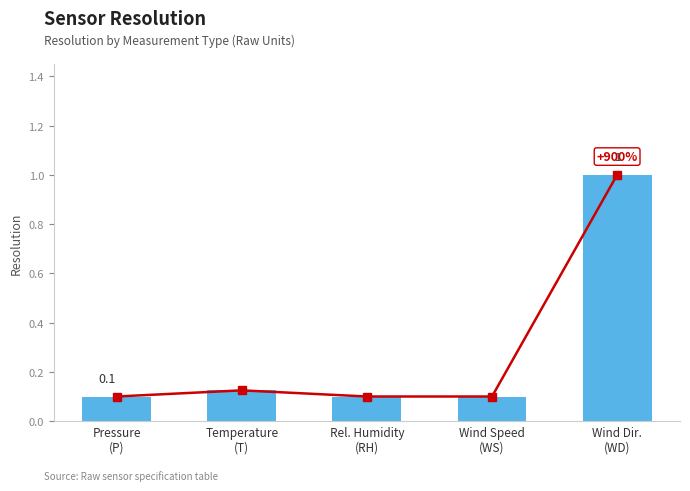

What is the change in value from Temperature
(T) to Wind Dir.
(WD)?

+0.9